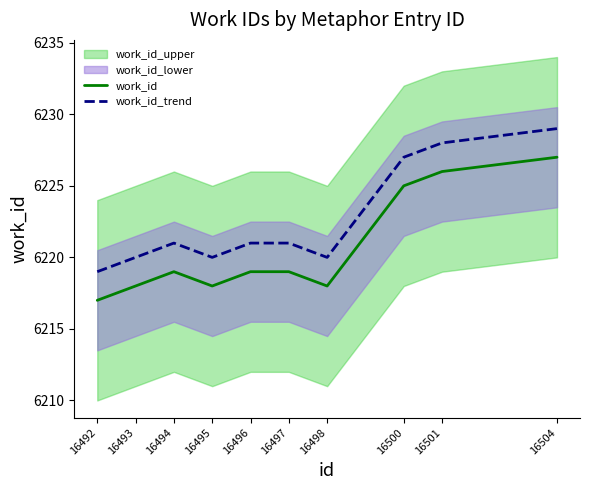

Reading left to right, transcribe all the data shown in this chart.

work_id: 16492=6217	16493=6218	16494=6219	16495=6218	16496=6219	16497=6219	16498=6218	16500=6225	16501=6226	16504=6227
work_id_trend: 16492=6219	16493=6220	16494=6221	16495=6220	16496=6221	16497=6221	16498=6220	16500=6227	16501=6228	16504=6229